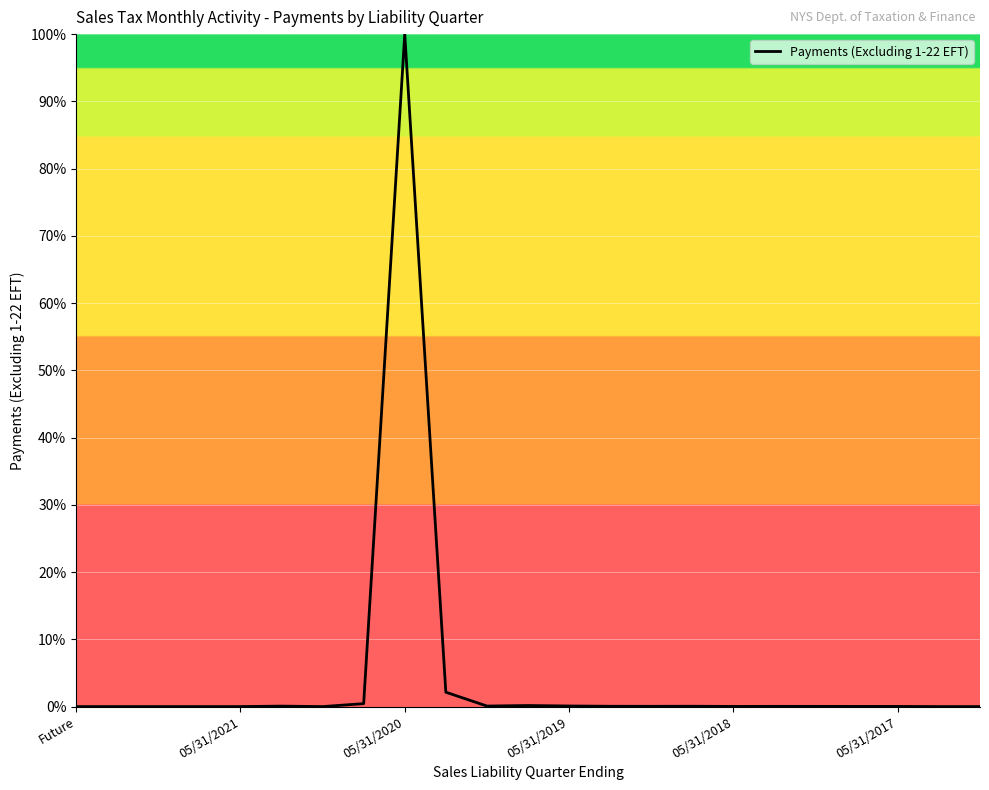

What is the difference between the maximum and minimum values?

100.0